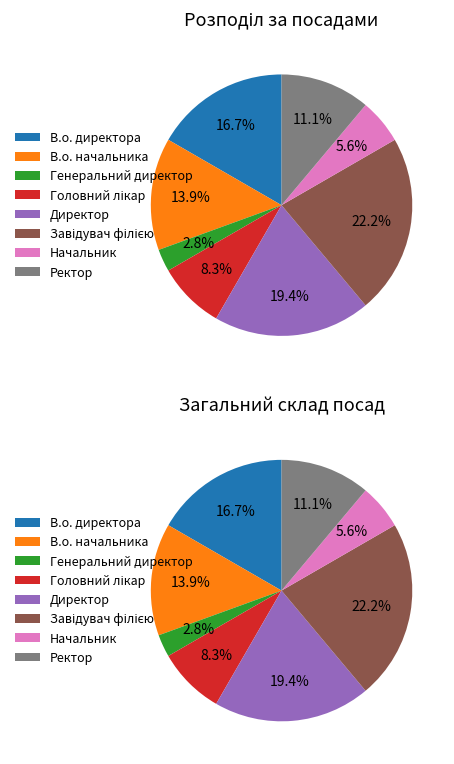

How many slices are in this pie chart?

8